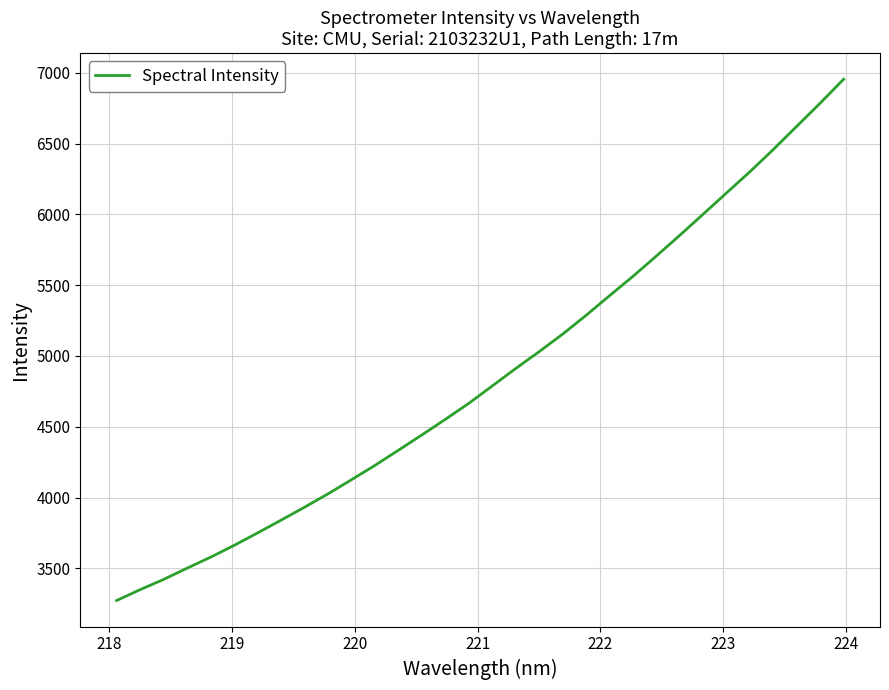

Does the chart have visible grid lines?

Yes